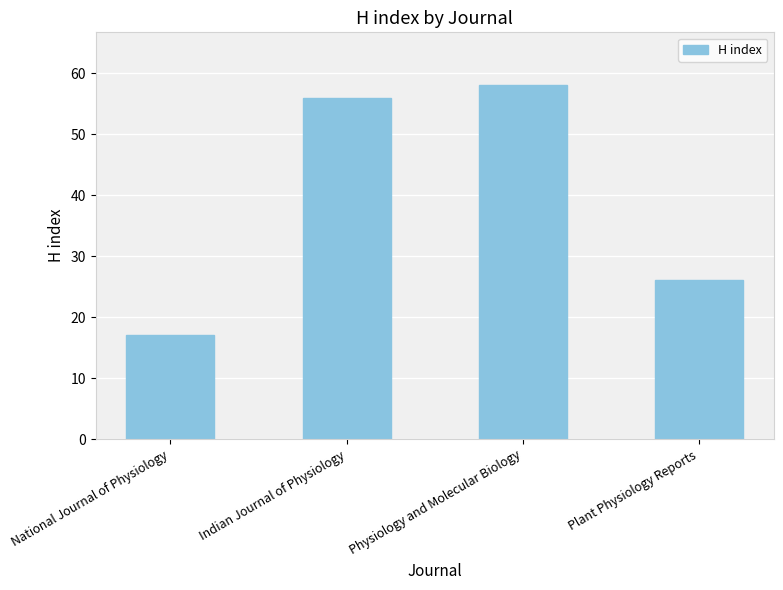

List the labels in order of value, largest first.

Physiology and Molecular Biology, Indian Journal of Physiology, Plant Physiology Reports, National Journal of Physiology